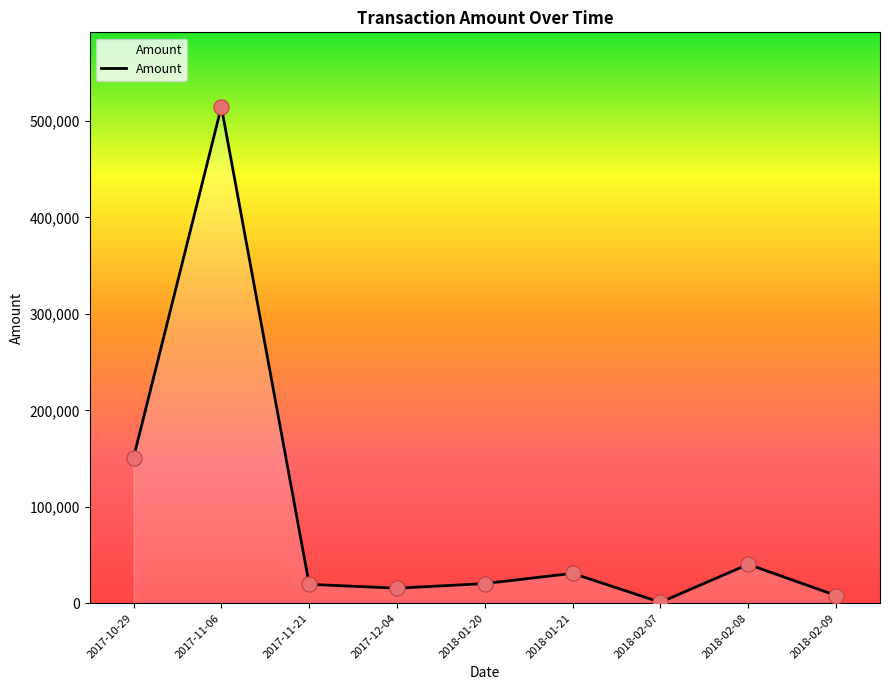

Approximately how many times larger is the value at 2017-11-21 compared to 2017-12-04?

1.3